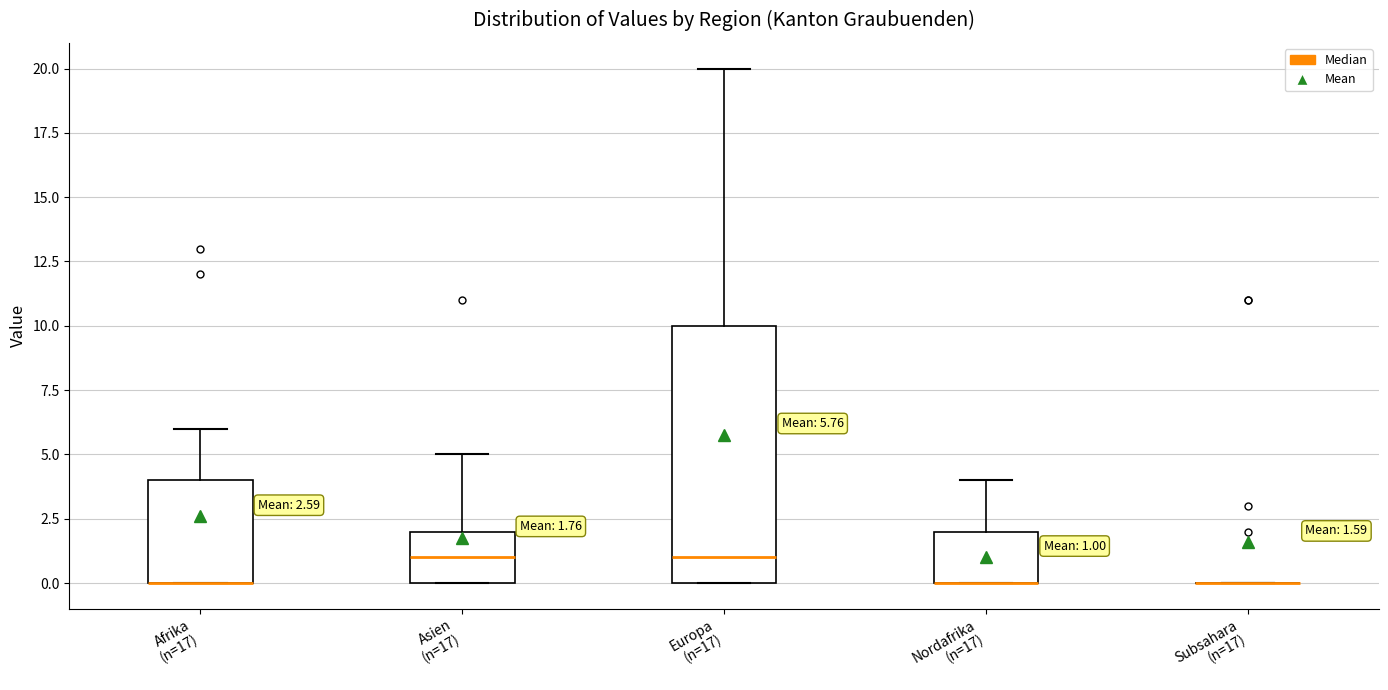

Comparing the boxes themselves (not the whiskers), which one is the tallest?

Europa (n=17)